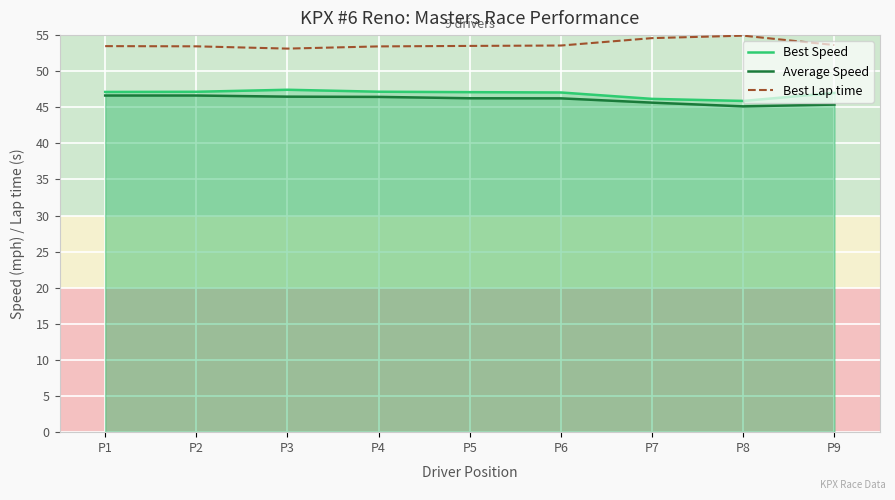

List the series in order of their peak value, highest first.

Best Lap time, Best Speed, Average Speed